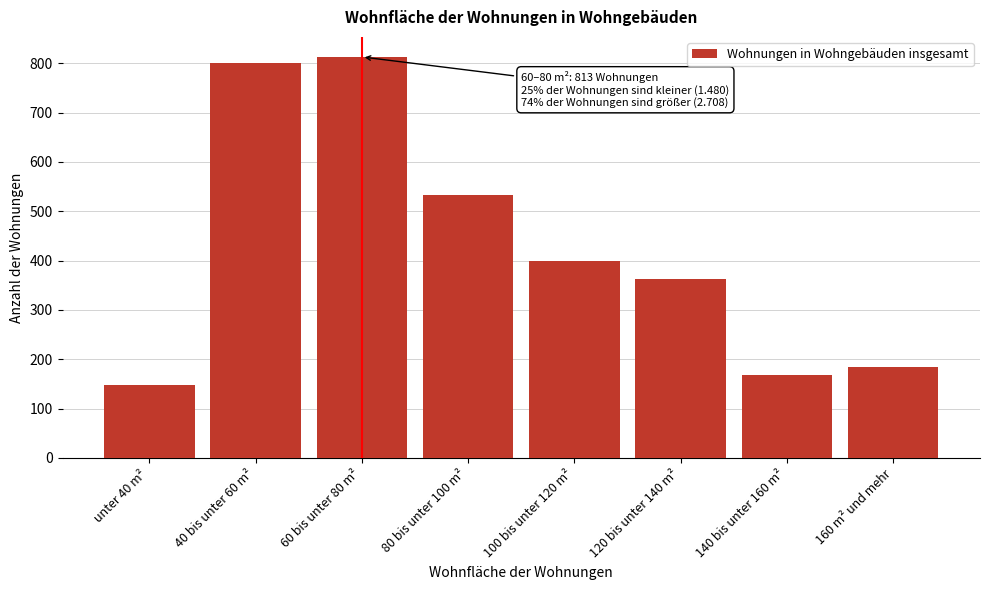

Reading left to right, transcribe all the data shown in this chart.

147	801	813	533	400	362	169	184